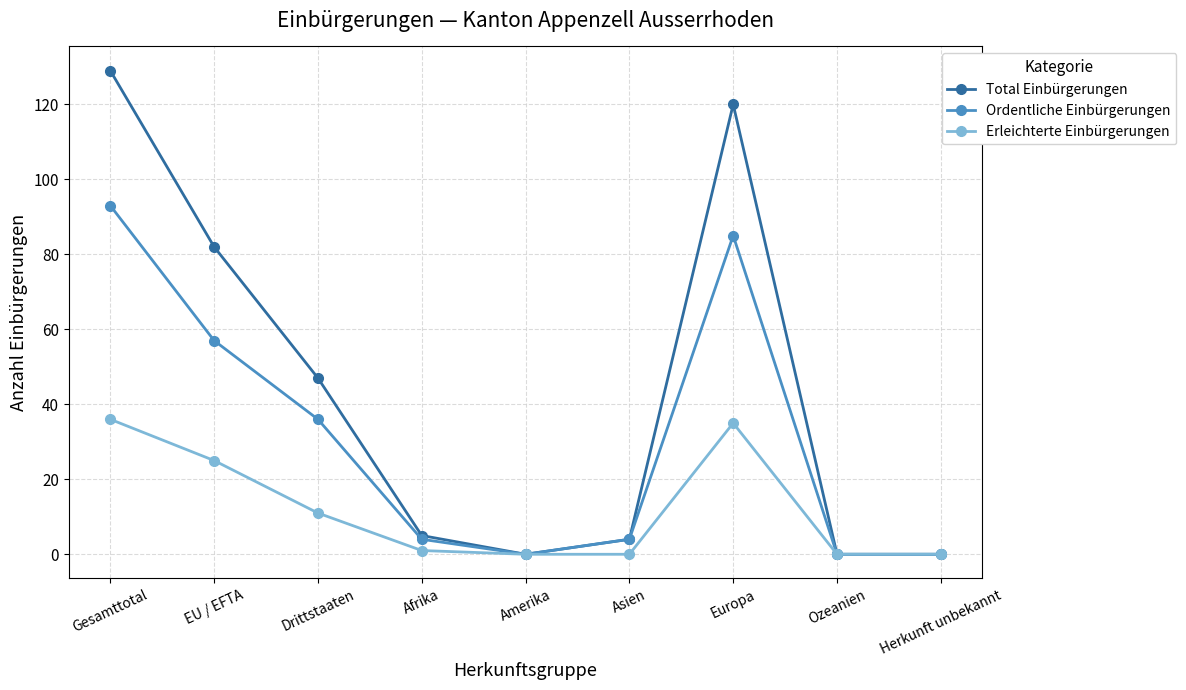

What is the average value of the Erleichterte Einbürgerungen series?

12